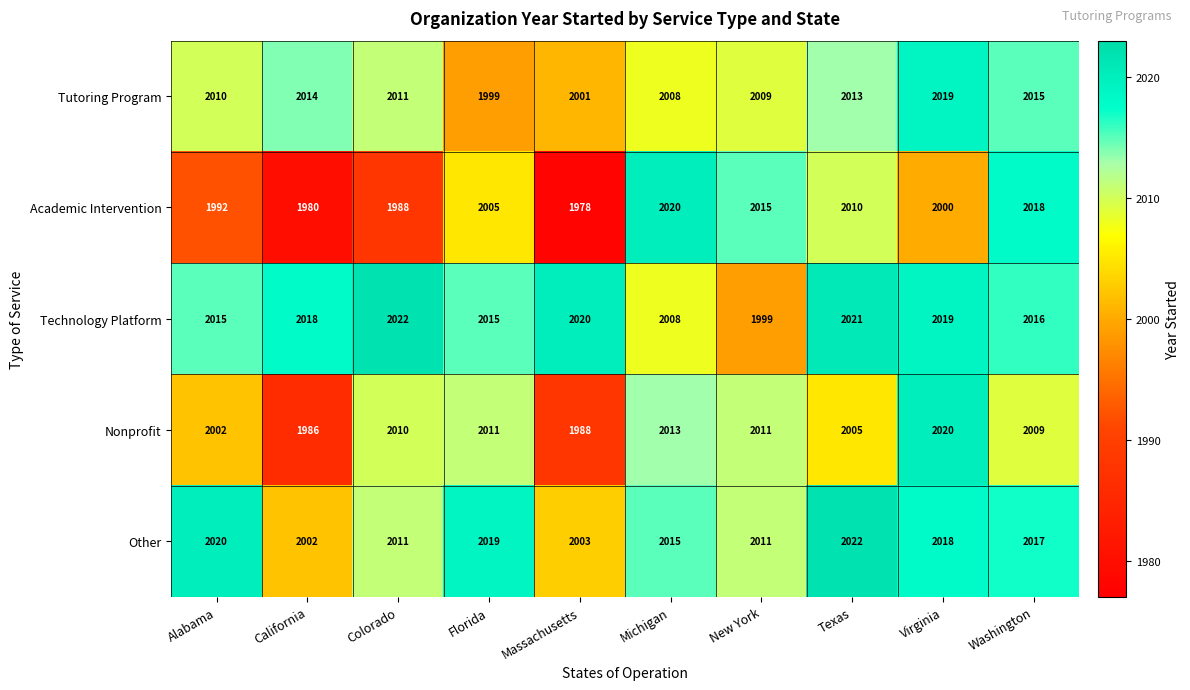

The Academic Intervention series shows 2010 at Texas. True or false?

True